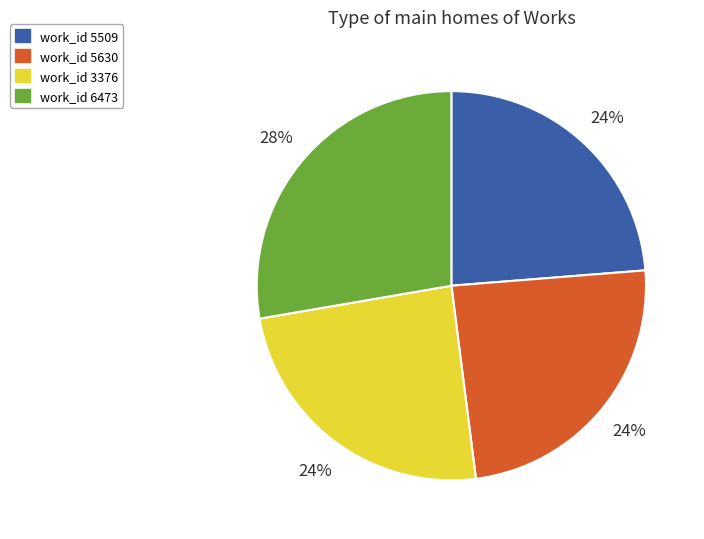

Approximately how many times larger is the value at work_id 5630 compared to work_id 3376?

1.0